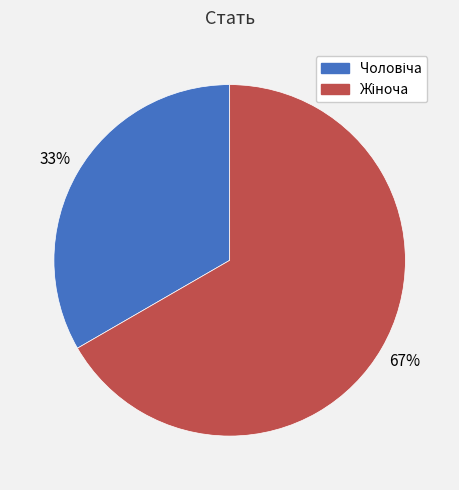

How many segments does this pie chart have?

2